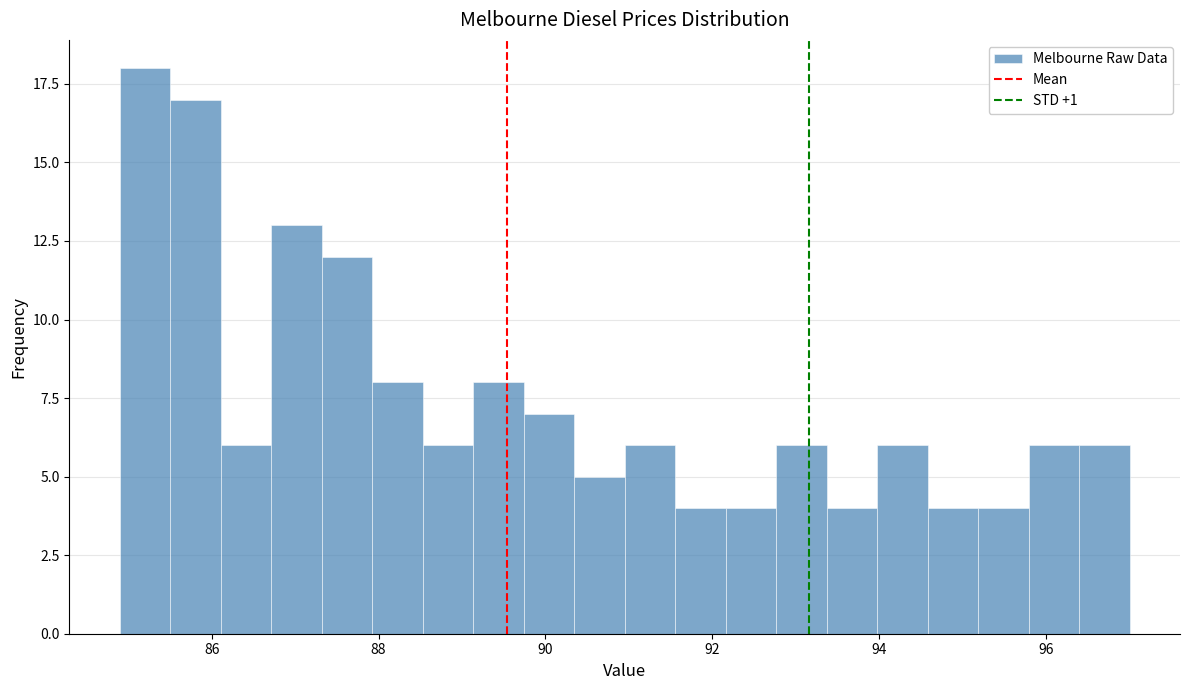

Read against the x-axis, roughly where is the centre of the tallest bar?

85.2